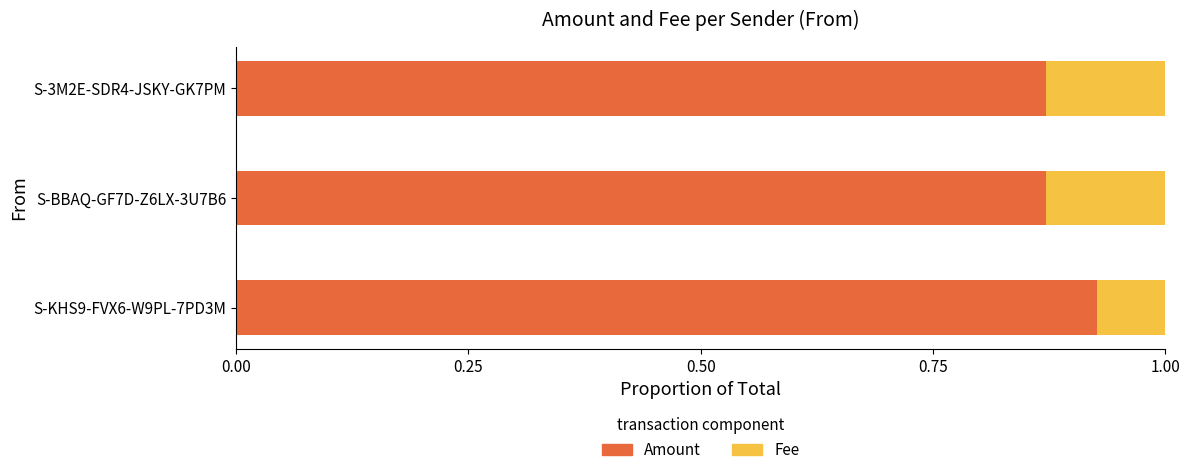

What is the total value across all series at S-KHS9-FVX6-W9PL-7PD3M?

1.0